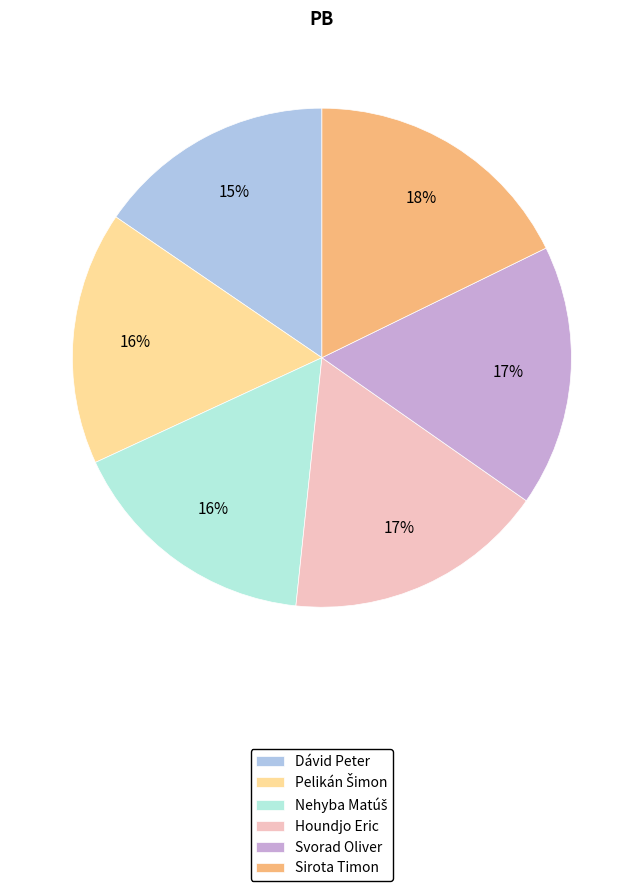

True or false: Sirota Timon accounts for 18% of the total.

True